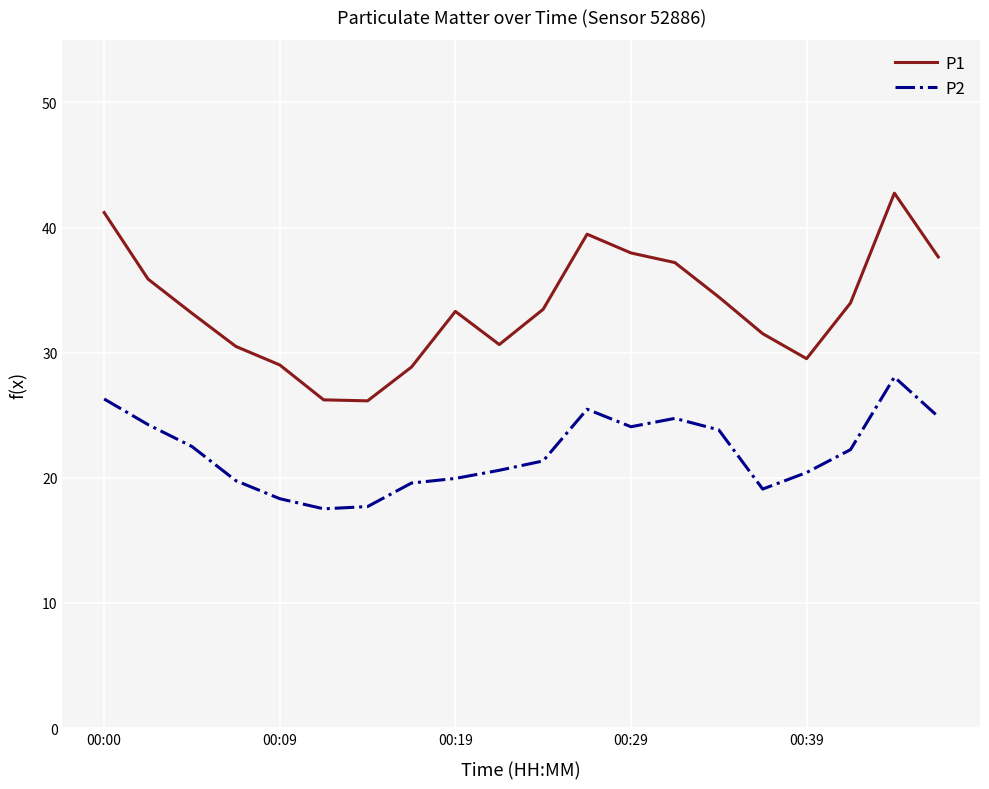

What is the difference between the second highest and second lowest values in the P2 series?

8.6